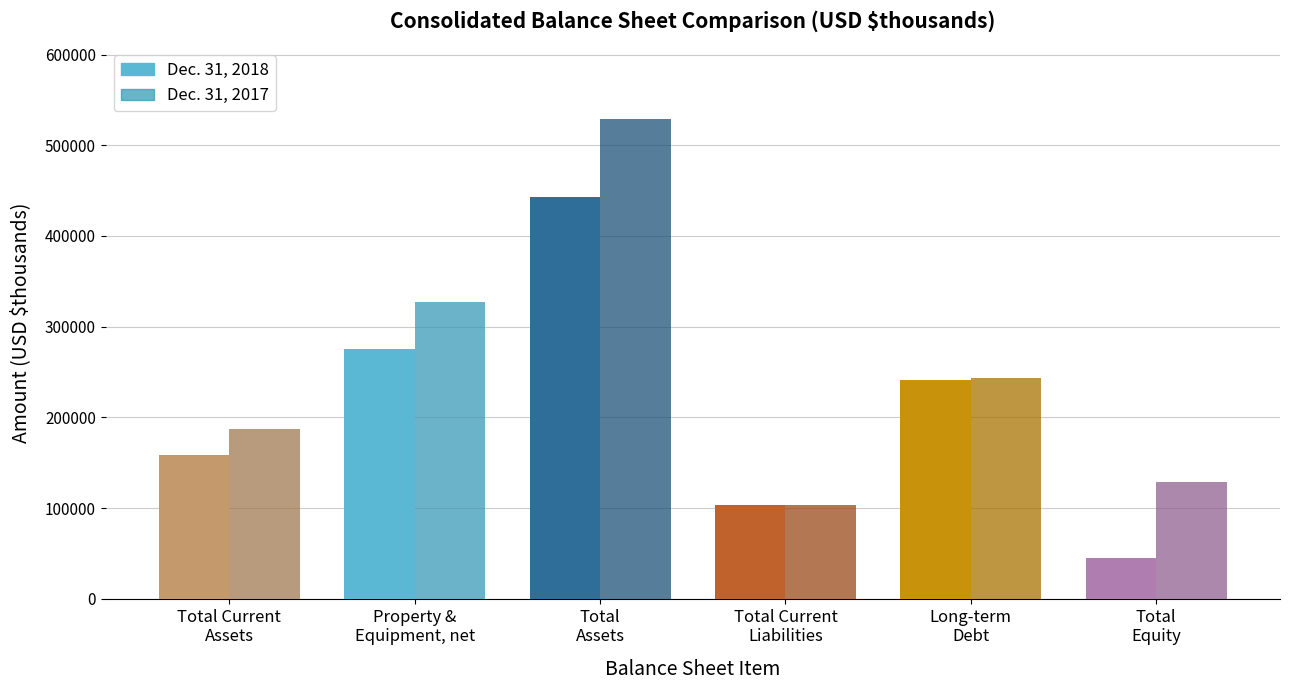

Which series has the largest total across all categories?

Dec. 31, 2017